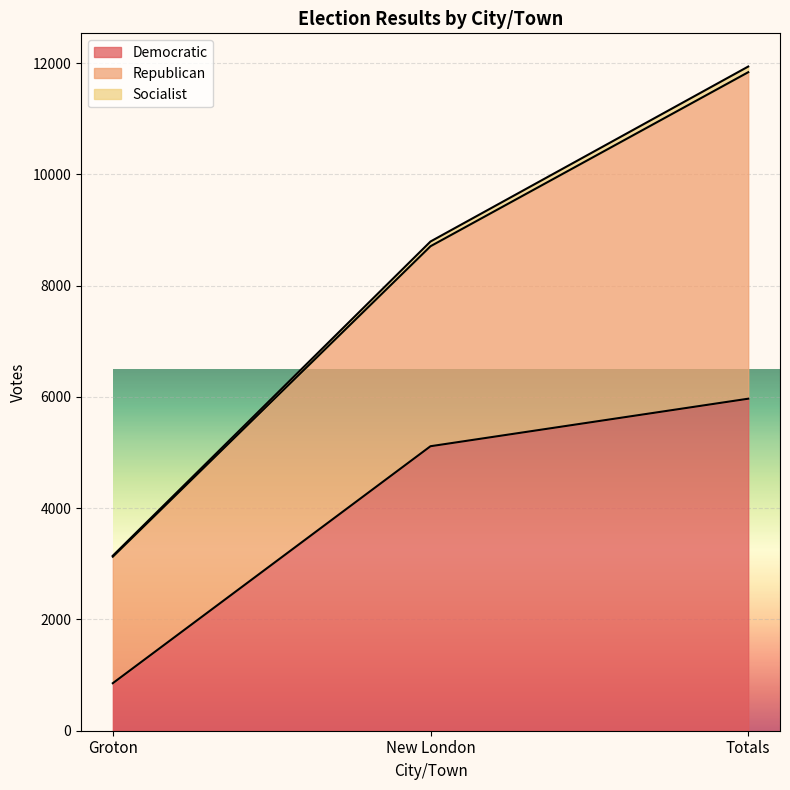

The Democratic series shows 5114 at New London. True or false?

True